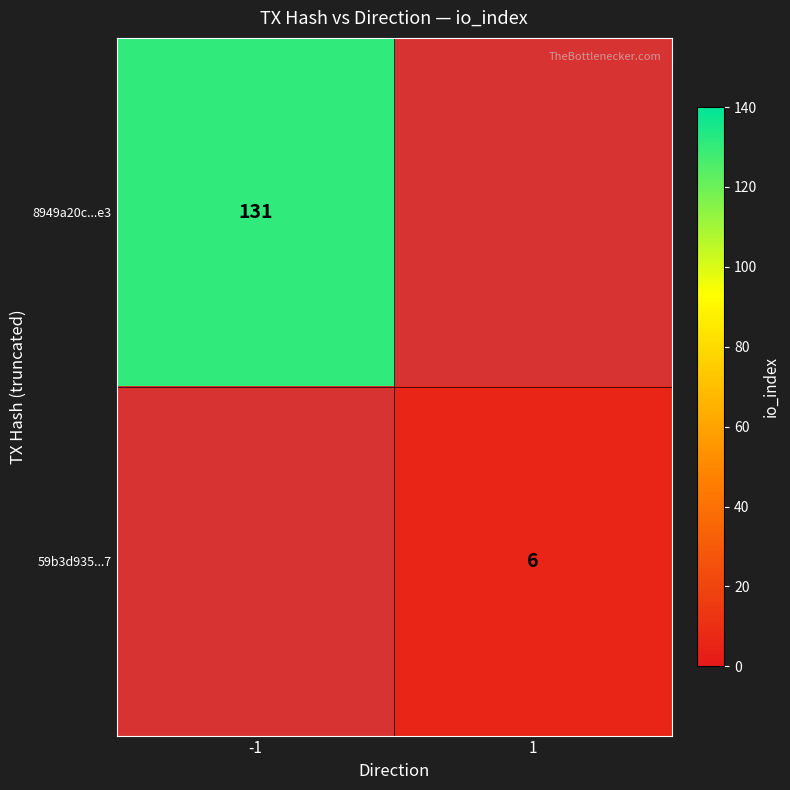

True or false: 8949a20c...e3 has a value of 222 at -1.

False